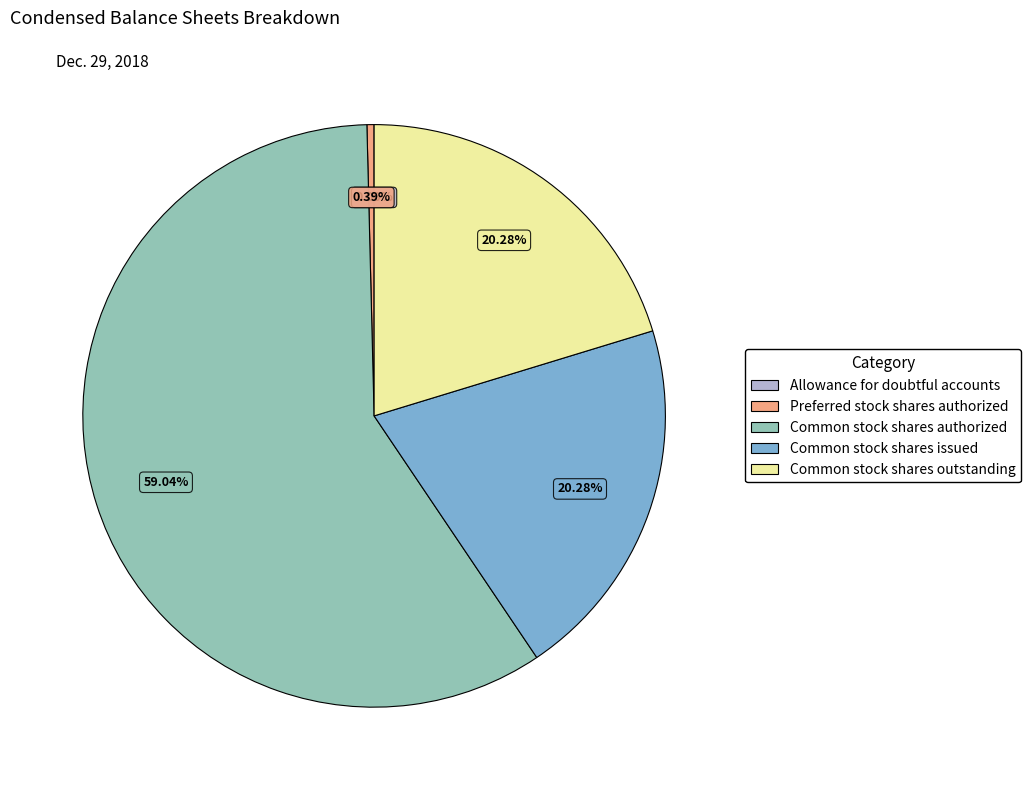

To the nearest percent, what is the difference between the Preferred stock shares authorized and Common stock shares outstanding slice percentages?

20%